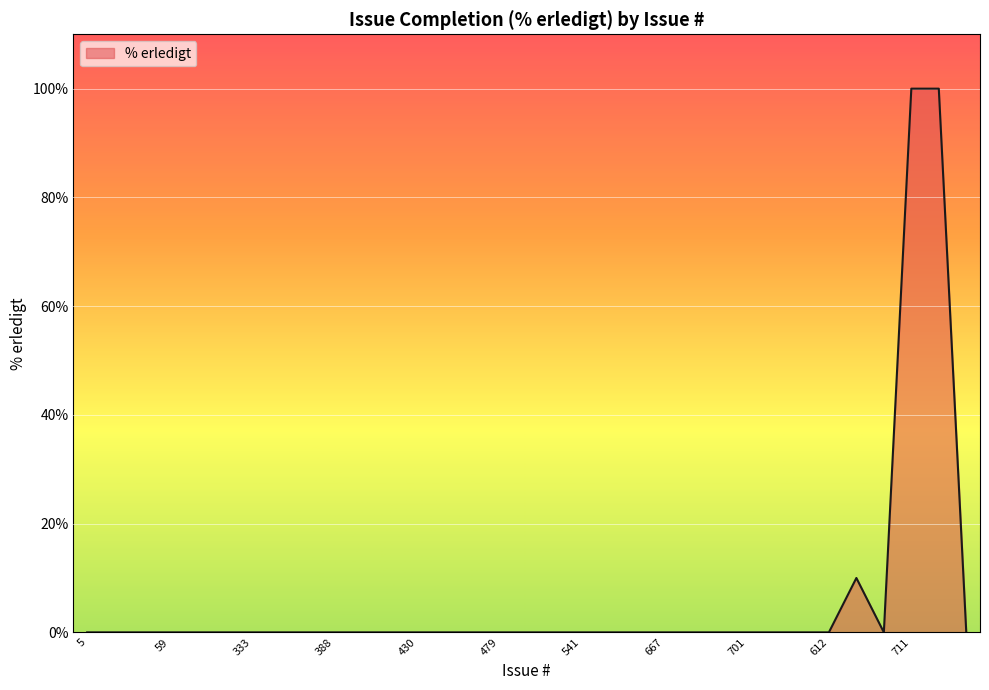

What is the maximum value shown in the chart?

100